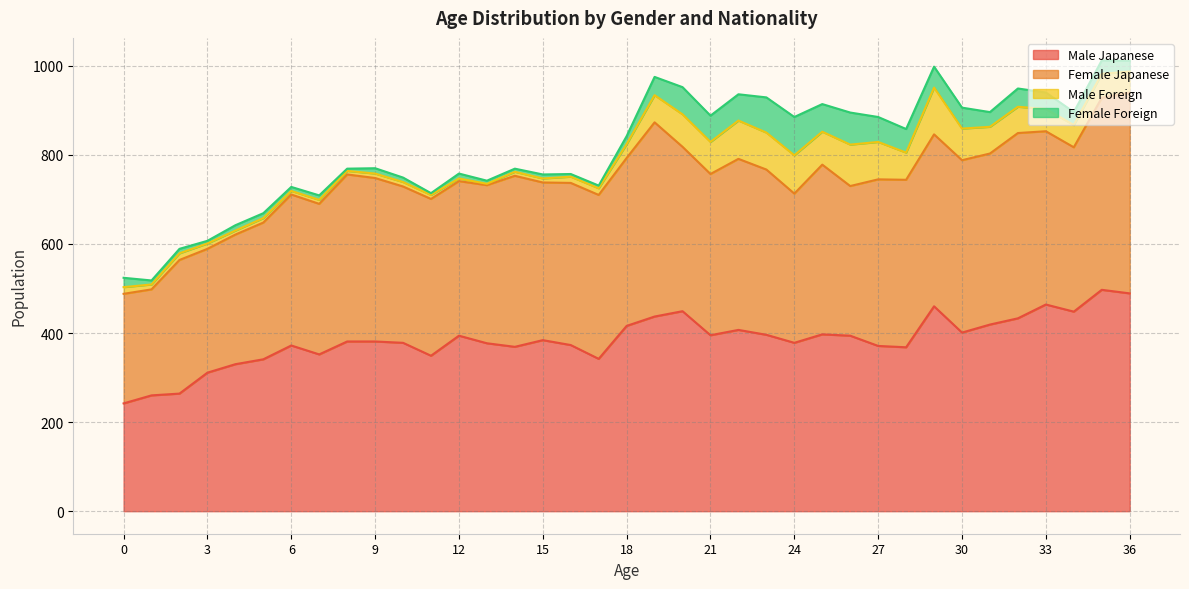

Does the chart display data point markers on the line(s)?

No